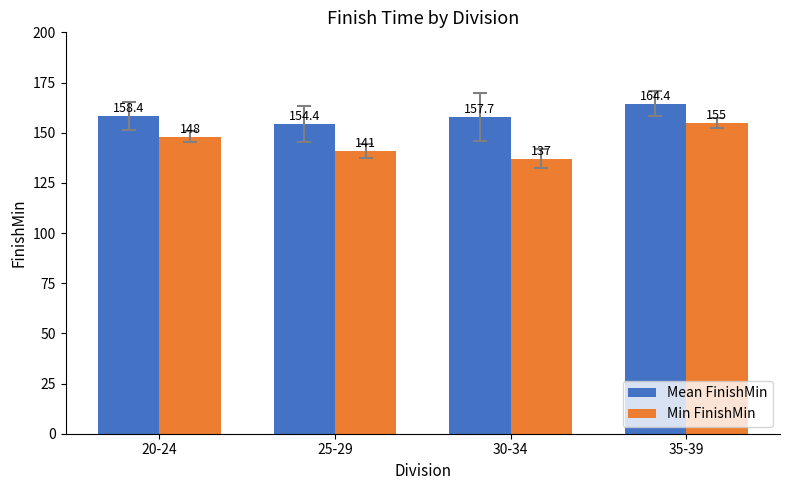

What position from the left is 35-39?

4